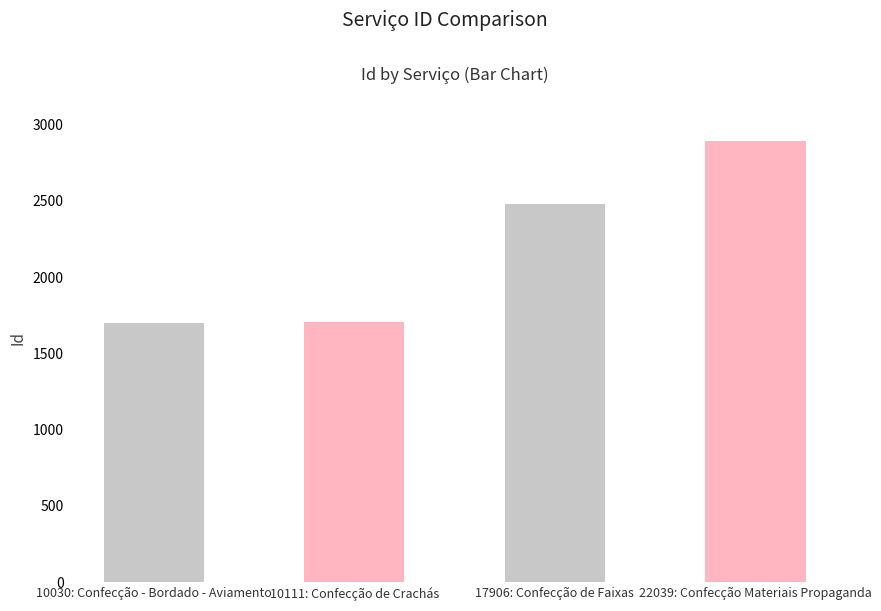

Read the value at 22039: Confecção Materiais Propaganda.

2891